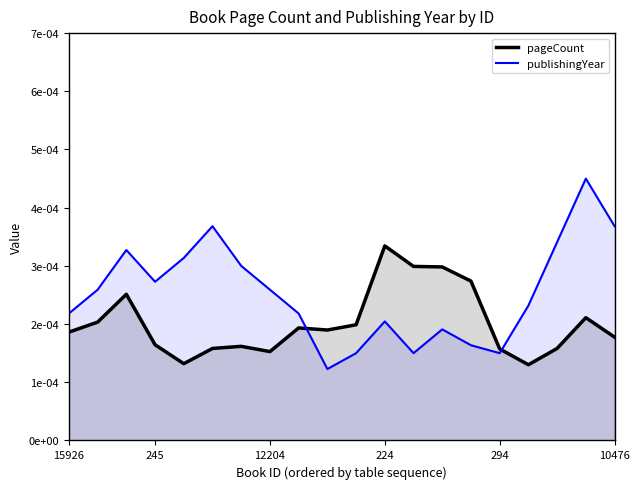

Does the chart have visible grid lines?

No